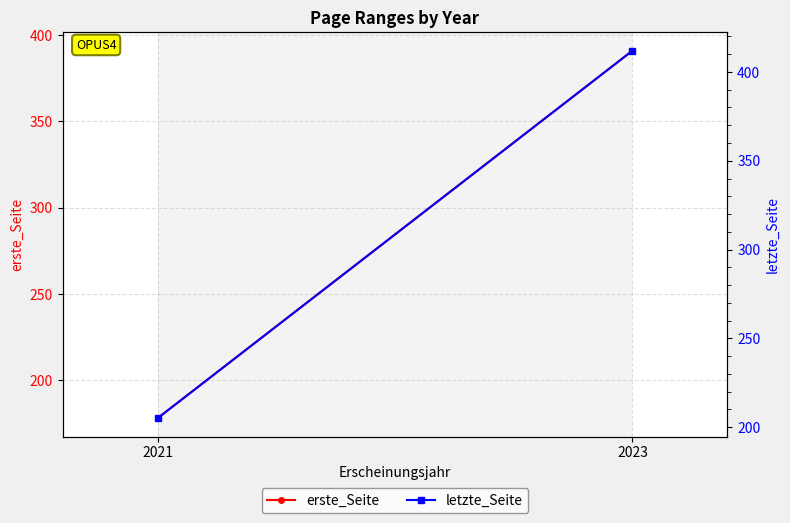

Which has a higher value, 2021 or 2023?

2023